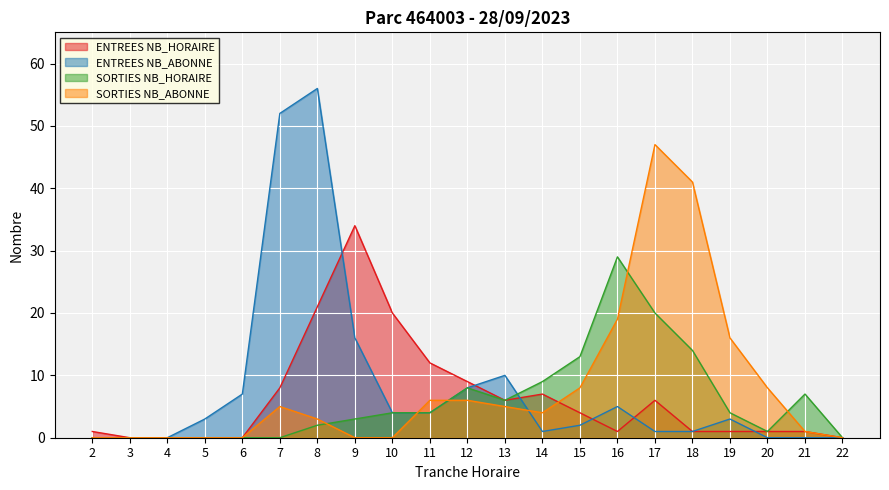

What is the difference between the ENTREES NB_ABONNE values at 13 and 3?

10